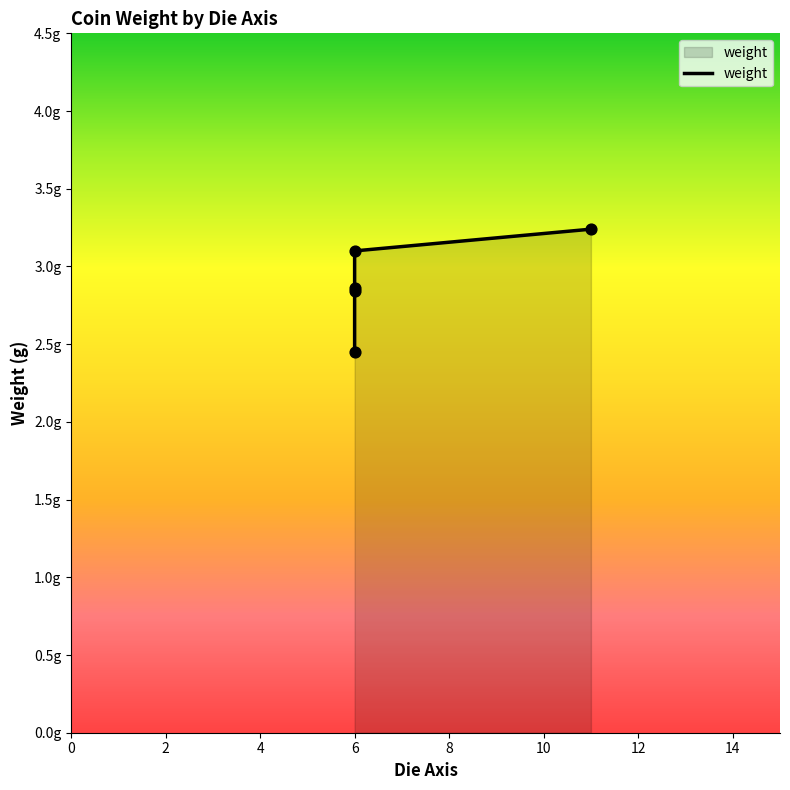

Which has a higher value, 8 or 4?

8